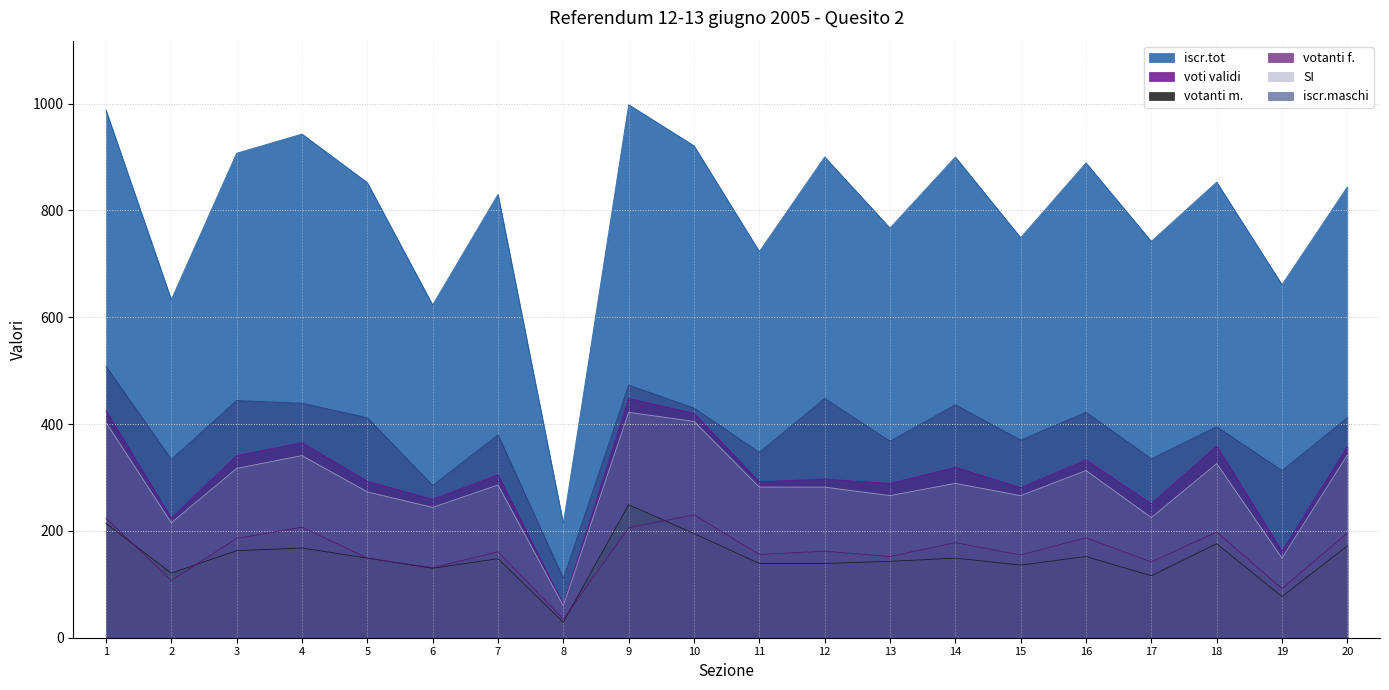

What is the spread (max minus min) of values at 5?

703